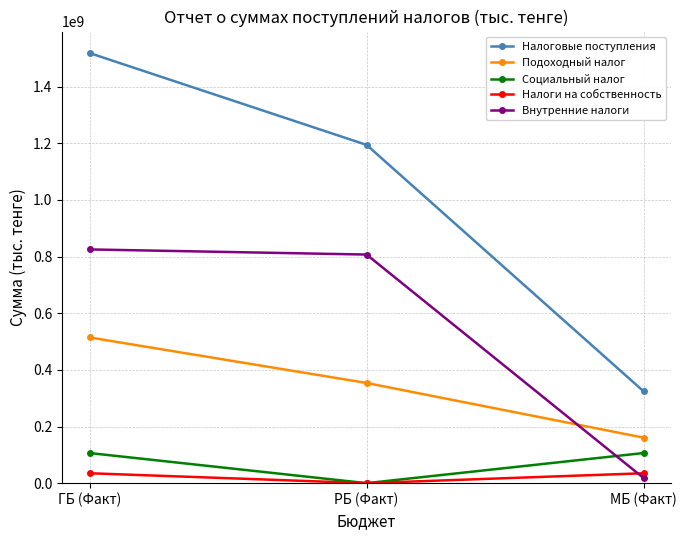

Rank the categories by Подоходный налог value from highest to lowest.

ГБ (Факт), РБ (Факт), МБ (Факт)